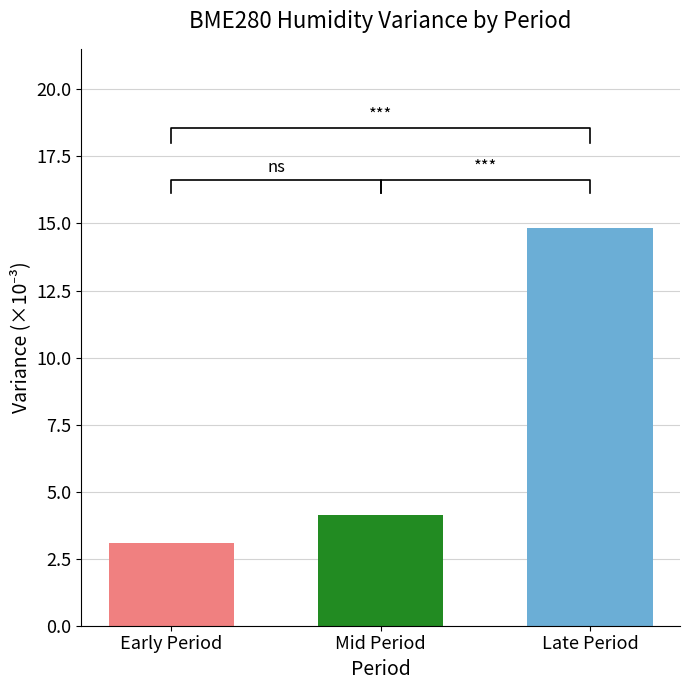

Which label corresponds to the largest value in the chart?

Late Period